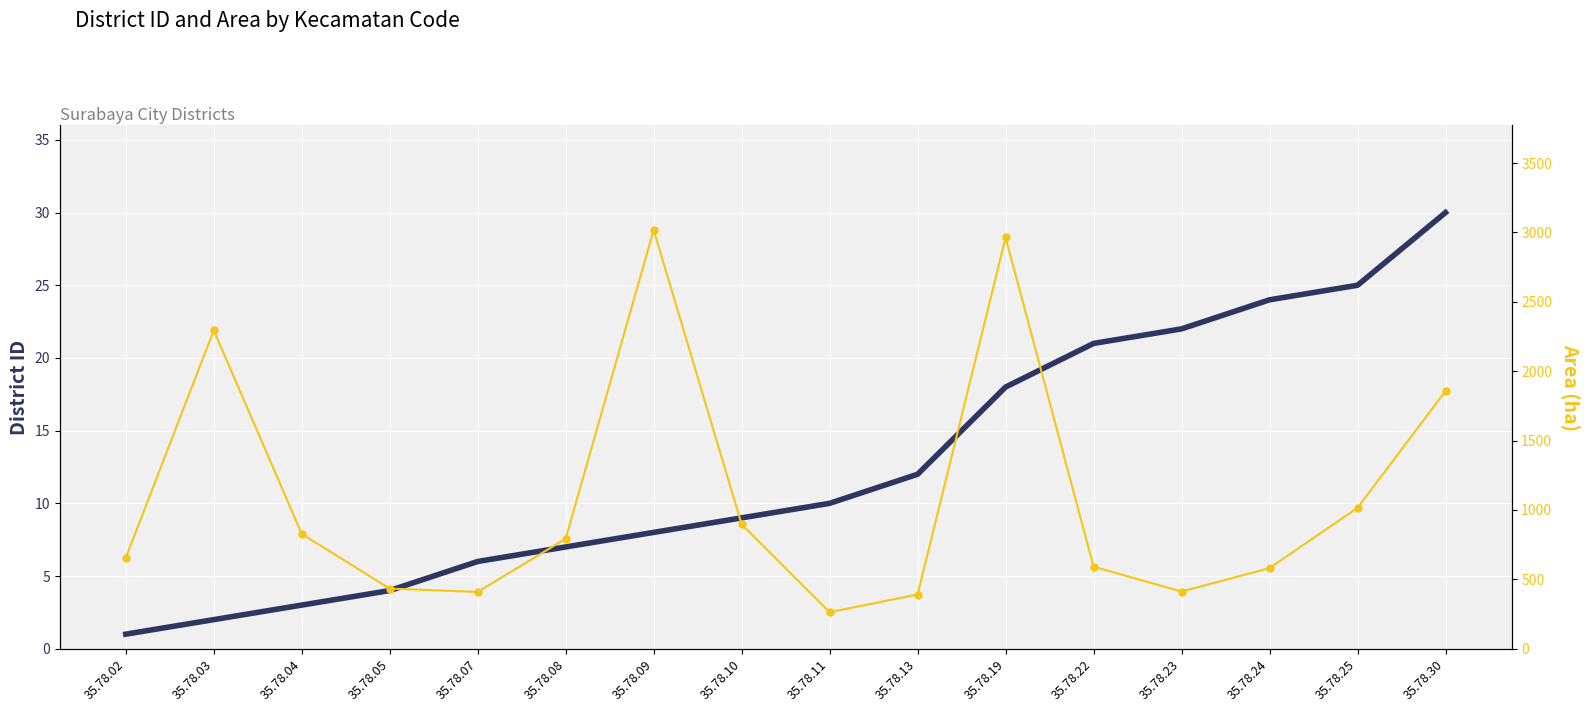

The chart shows a value of 2294.3 at 35.78.03. True or false?

True